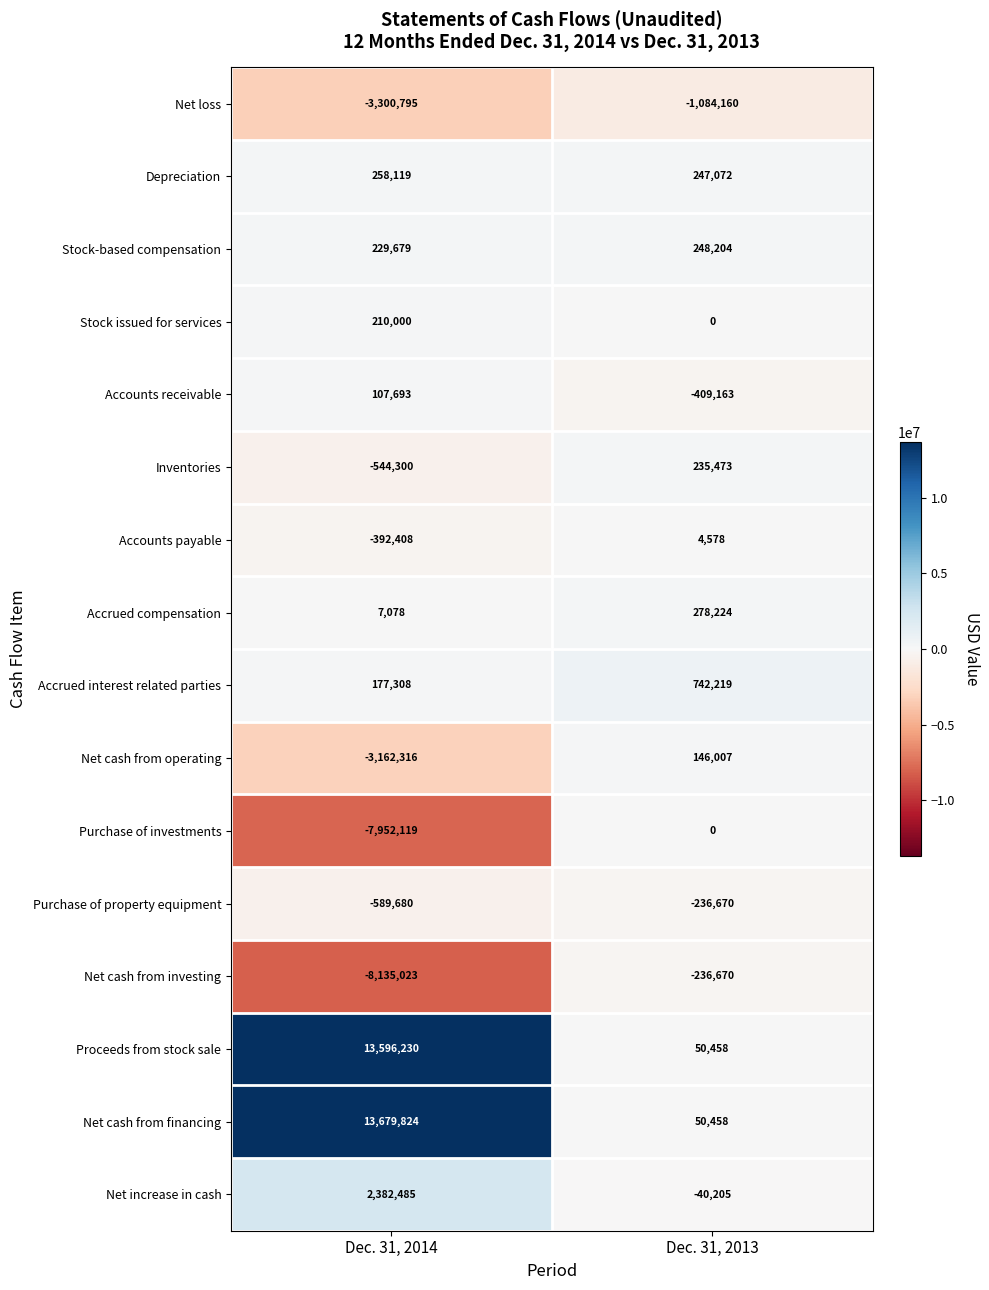

Rank the categories by Net loss value from highest to lowest.

Dec. 31, 2013, Dec. 31, 2014